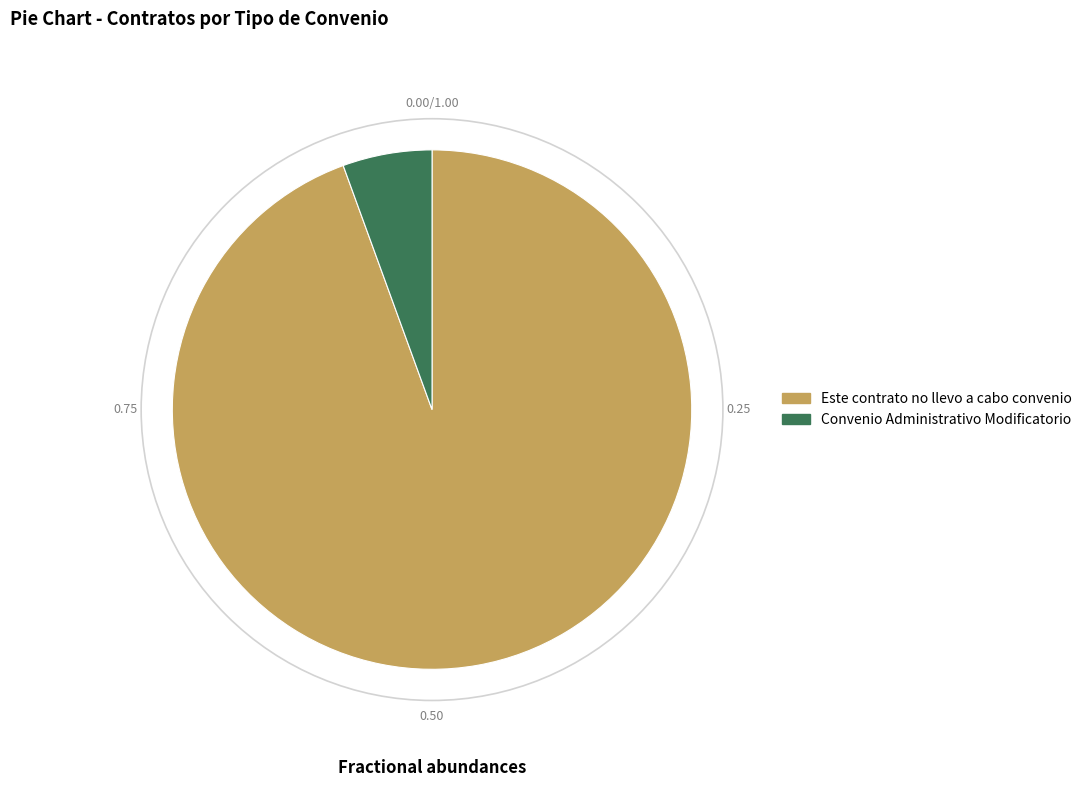

What is the ratio of the value at Este contrato no llevo a cabo convenio to the value at Convenio Administrativo Modificatorio?

17.0